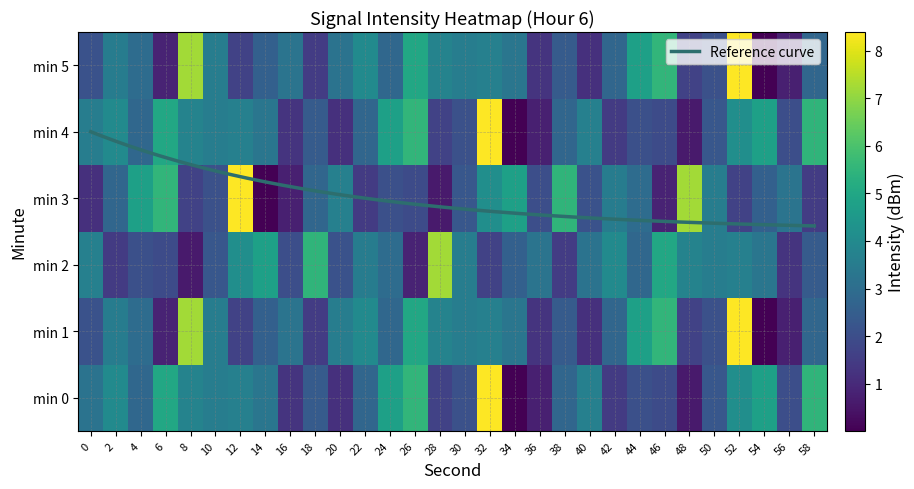

What is the difference between the 2 values at 48 and 50?

0.2